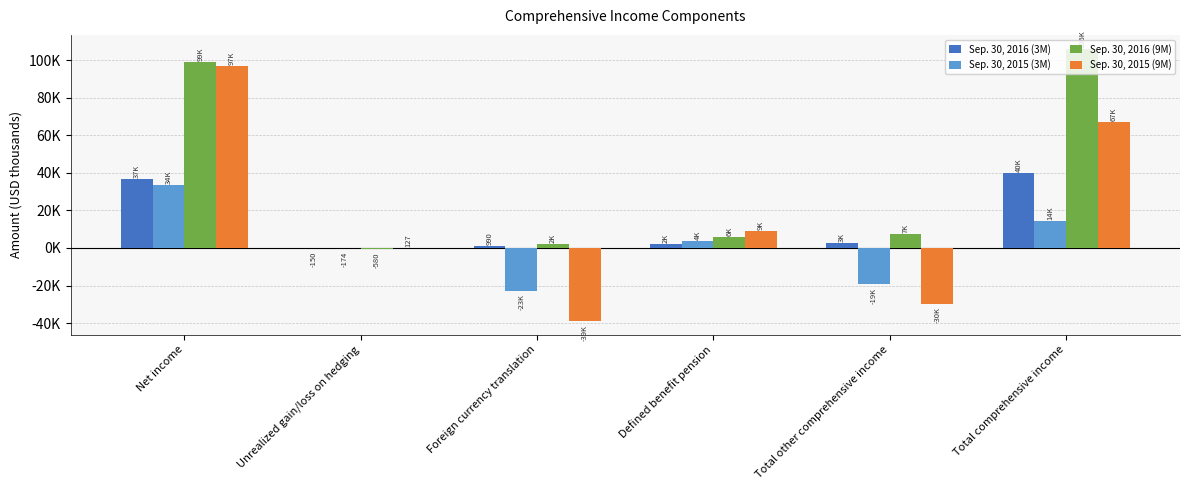

Between Net income and Total other comprehensive income, which series saw the biggest shift?

Sep. 30, 2015 (9M)